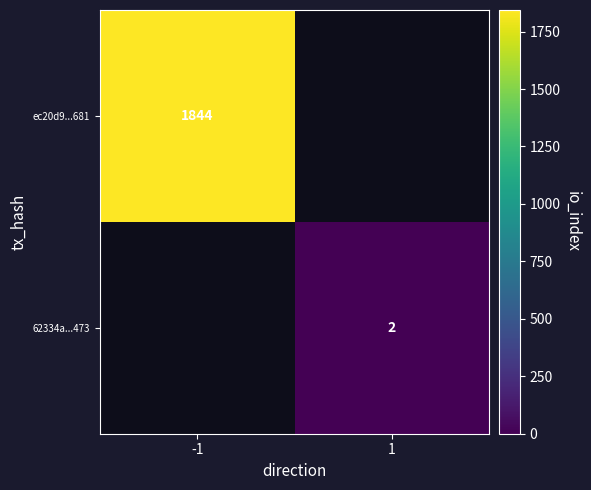

Count the number of categories in the chart.

2